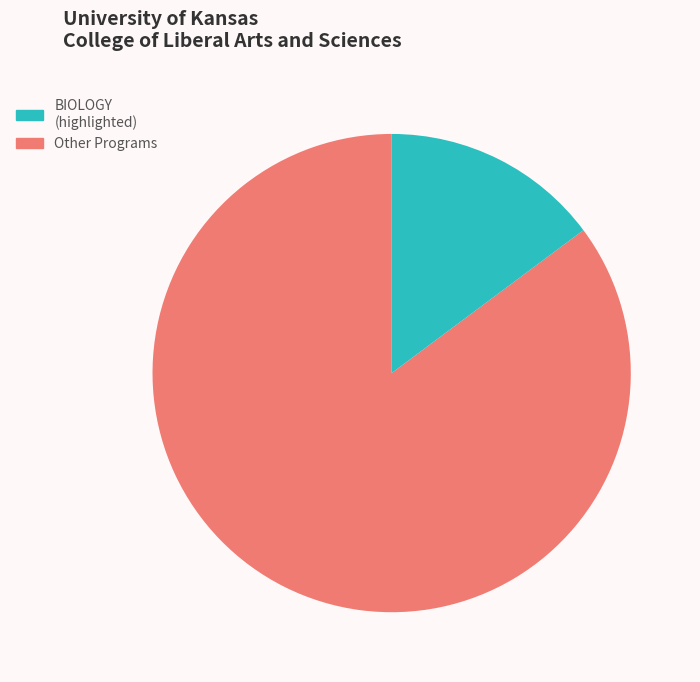

How many segments does this pie chart have?

2